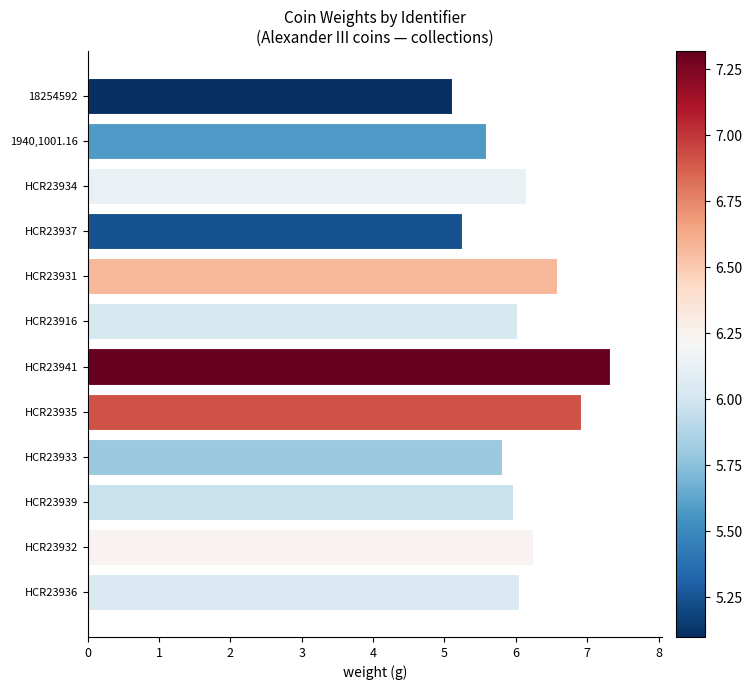

Read the value at HCR23939.

6.0